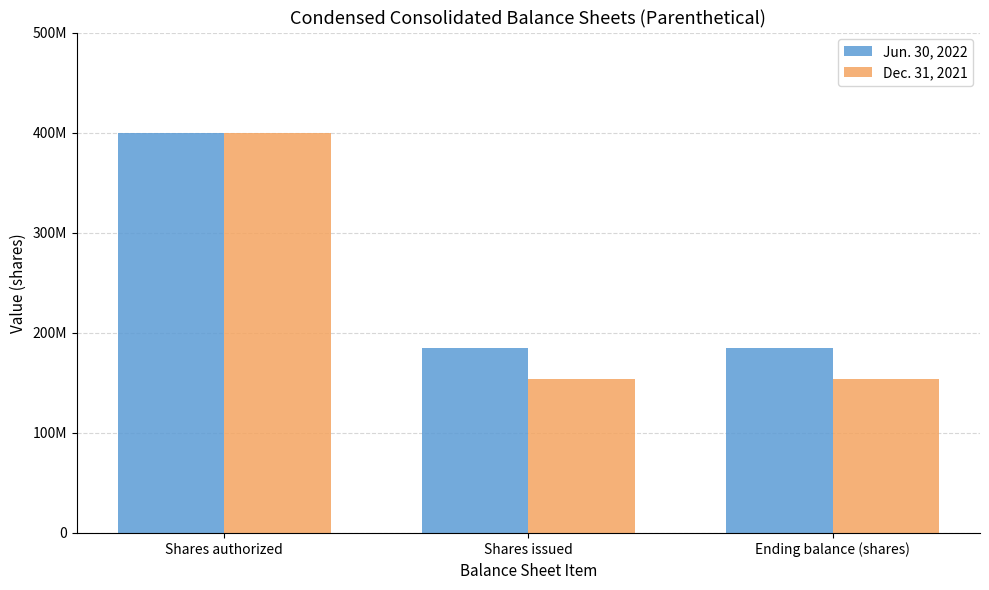

At which category is the sum across all series the highest?

Shares authorized